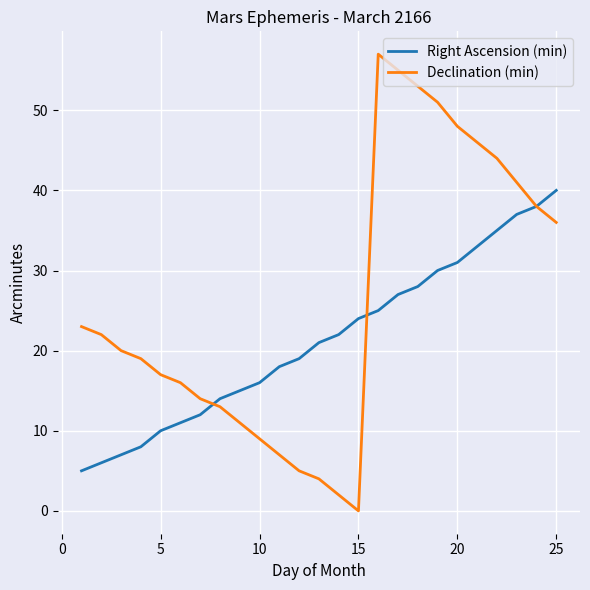

Which series has the widest spread of values?

Declination (min)